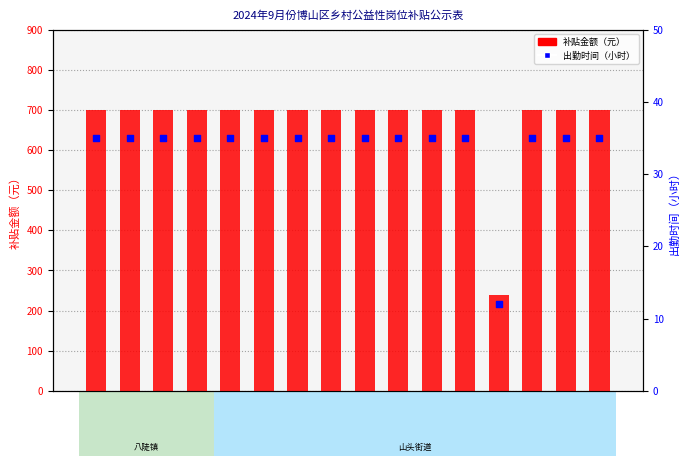

Which series contains the highest Y value?

补贴金额（元）